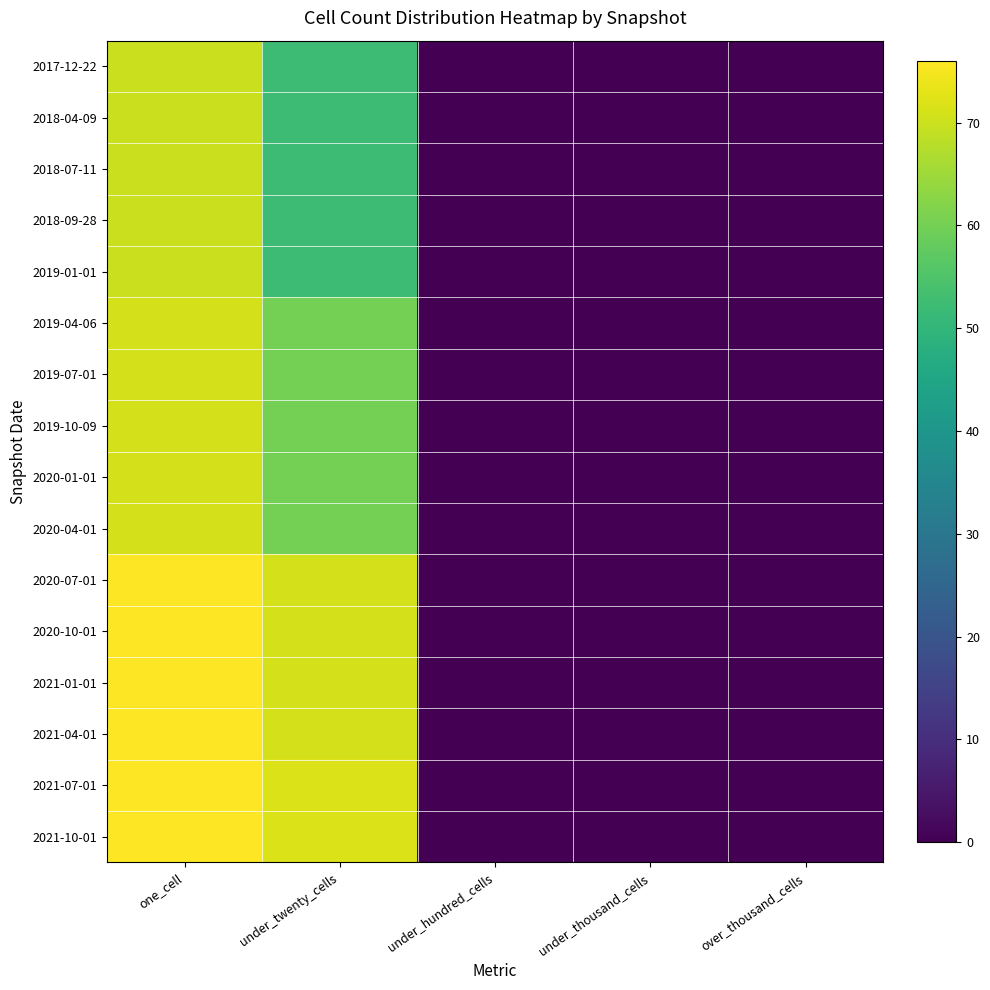

Reading right to left, what are all the values shown in this chart?

2017-12-22: over_thousand_cells=0	under_thousand_cells=0	under_hundred_cells=0	under_twenty_cells=52	one_cell=70
2018-04-09: over_thousand_cells=0	under_thousand_cells=0	under_hundred_cells=0	under_twenty_cells=52	one_cell=70
2018-07-11: over_thousand_cells=0	under_thousand_cells=0	under_hundred_cells=0	under_twenty_cells=52	one_cell=70
2018-09-28: over_thousand_cells=0	under_thousand_cells=0	under_hundred_cells=0	under_twenty_cells=52	one_cell=70
2019-01-01: over_thousand_cells=0	under_thousand_cells=0	under_hundred_cells=0	under_twenty_cells=52	one_cell=70
2019-04-06: over_thousand_cells=0	under_thousand_cells=0	under_hundred_cells=0	under_twenty_cells=60	one_cell=71
2019-07-01: over_thousand_cells=0	under_thousand_cells=0	under_hundred_cells=0	under_twenty_cells=60	one_cell=71
2019-10-09: over_thousand_cells=0	under_thousand_cells=0	under_hundred_cells=0	under_twenty_cells=60	one_cell=71
2020-01-01: over_thousand_cells=0	under_thousand_cells=0	under_hundred_cells=0	under_twenty_cells=60	one_cell=71
2020-04-01: over_thousand_cells=0	under_thousand_cells=0	under_hundred_cells=0	under_twenty_cells=60	one_cell=71
2020-07-01: over_thousand_cells=0	under_thousand_cells=0	under_hundred_cells=0	under_twenty_cells=71	one_cell=76
2020-10-01: over_thousand_cells=0	under_thousand_cells=0	under_hundred_cells=0	under_twenty_cells=71	one_cell=76
2021-01-01: over_thousand_cells=0	under_thousand_cells=0	under_hundred_cells=0	under_twenty_cells=71	one_cell=76
2021-04-01: over_thousand_cells=0	under_thousand_cells=0	under_hundred_cells=0	under_twenty_cells=71	one_cell=76
2021-07-01: over_thousand_cells=0	under_thousand_cells=0	under_hundred_cells=0	under_twenty_cells=72	one_cell=76
2021-10-01: over_thousand_cells=0	under_thousand_cells=0	under_hundred_cells=0	under_twenty_cells=72	one_cell=76